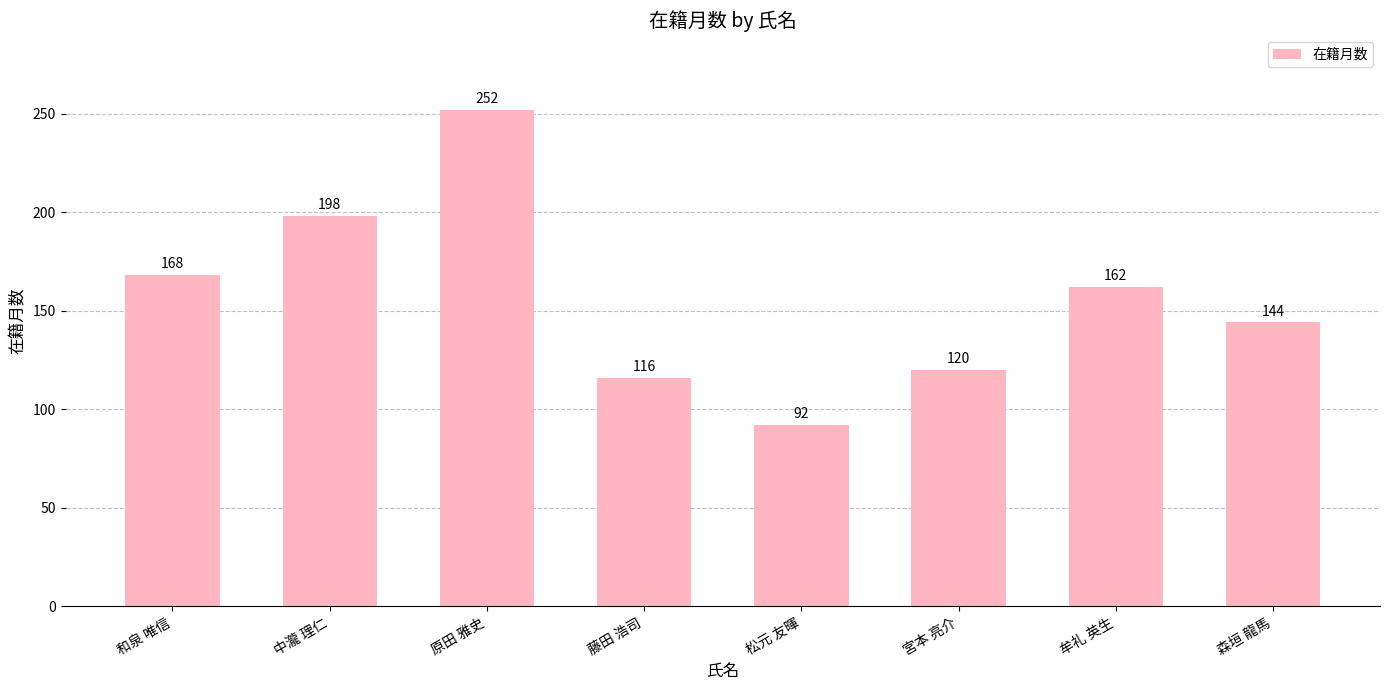

What is the sum of all values?

1252